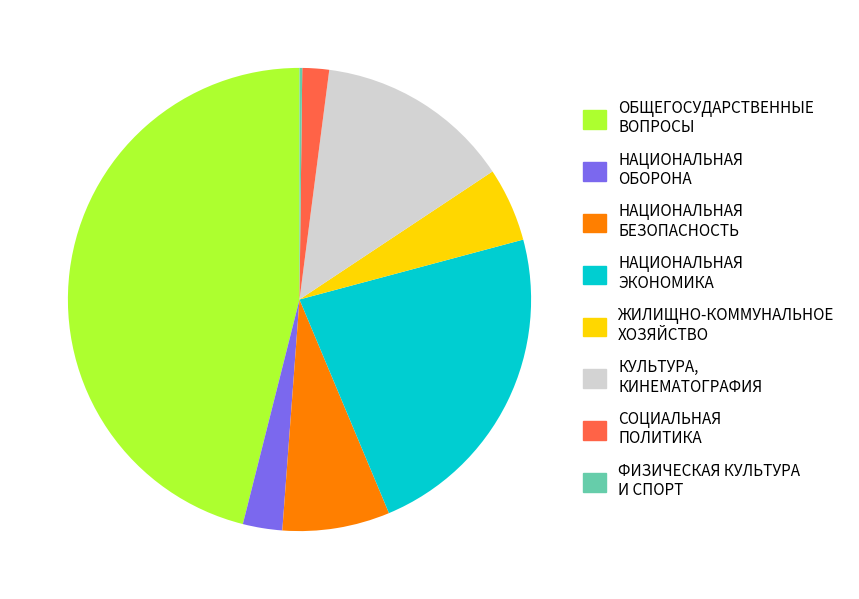

True or false: КУЛЬТУРА, КИНЕМАТОГРАФИЯ accounts for 14% of the total.

True